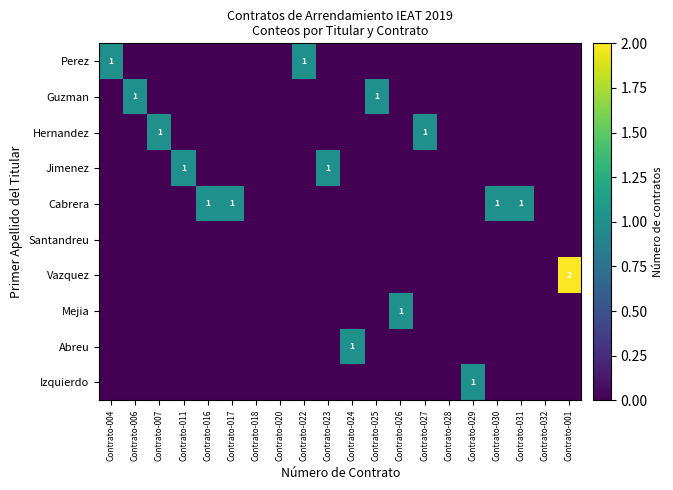

How many distinct data groups are displayed?

10